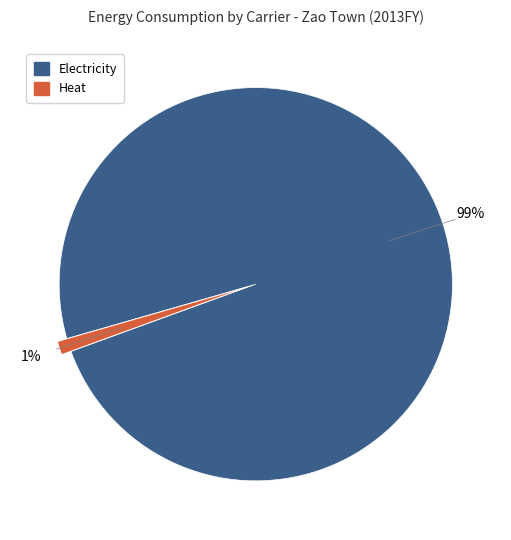

Which category accounts for the majority?

Electricity